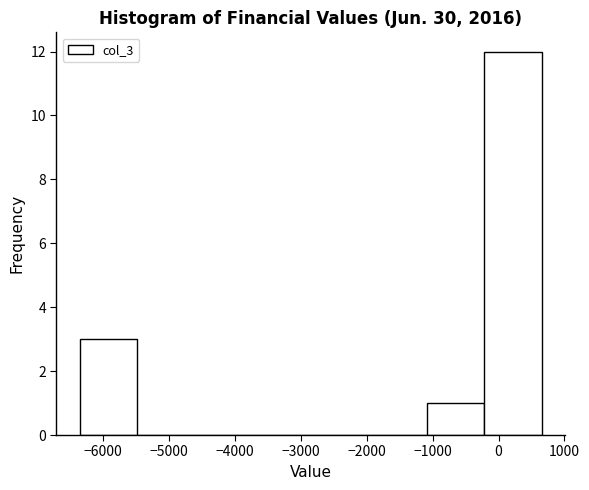

Reading left to right, list every bar in this chart as the range it spans on the x-axis followed by its height. Neither the bar edges nor the heights are printed on the chart, so give them approximately, as read against the axes.

-6400 to -5500: 3
-5500 to -4600: 0
-4600 to -3700: 0
-3700 to -2800: 0
-2800 to -2000: 0
-2000 to -1100: 0
-1100 to -200: 1
-200 to 700: 12